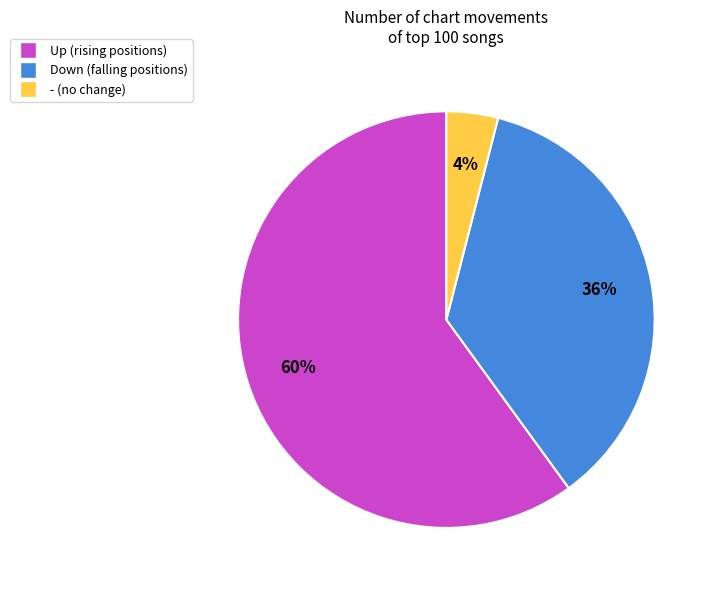

Is there any slice that represents more than half of the pie?

Yes